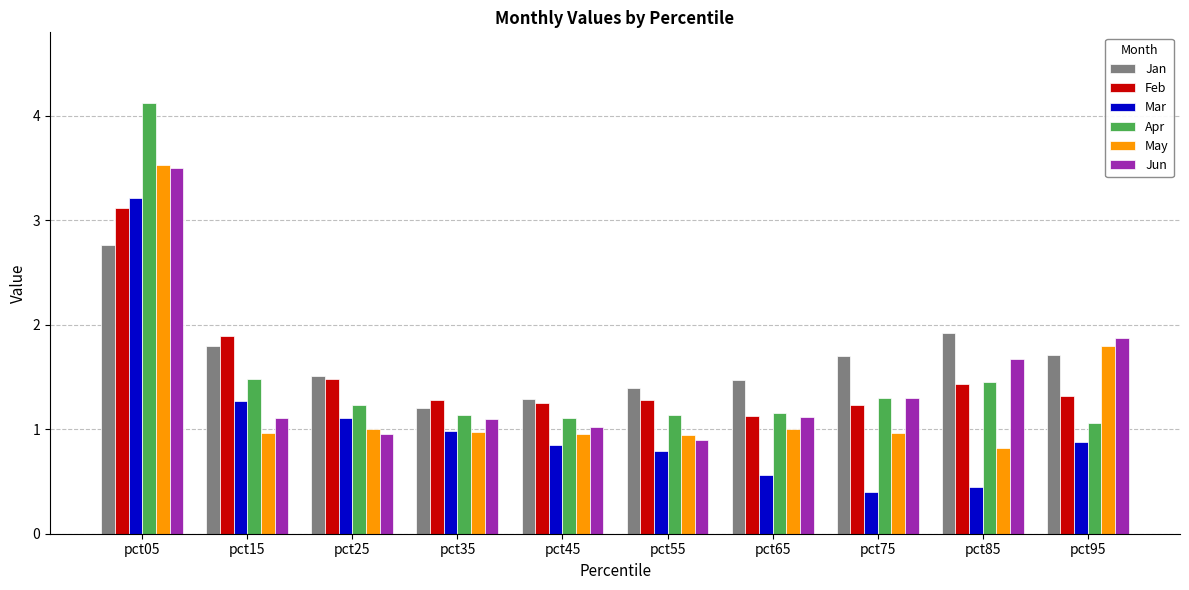

What is the difference between the second highest and second lowest values in the Jun series?

0.9